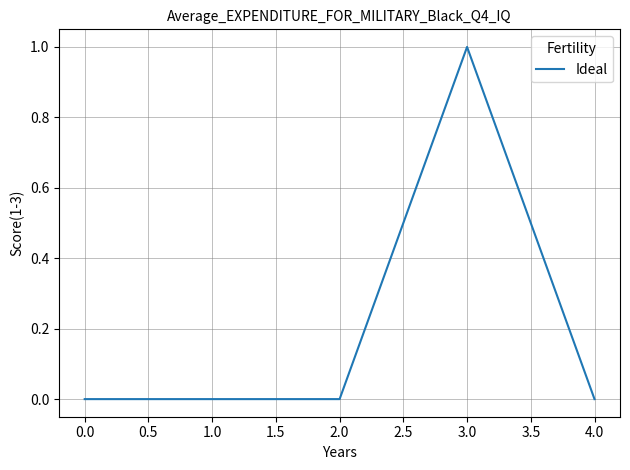

Count the values in the range 0 to 1.

5